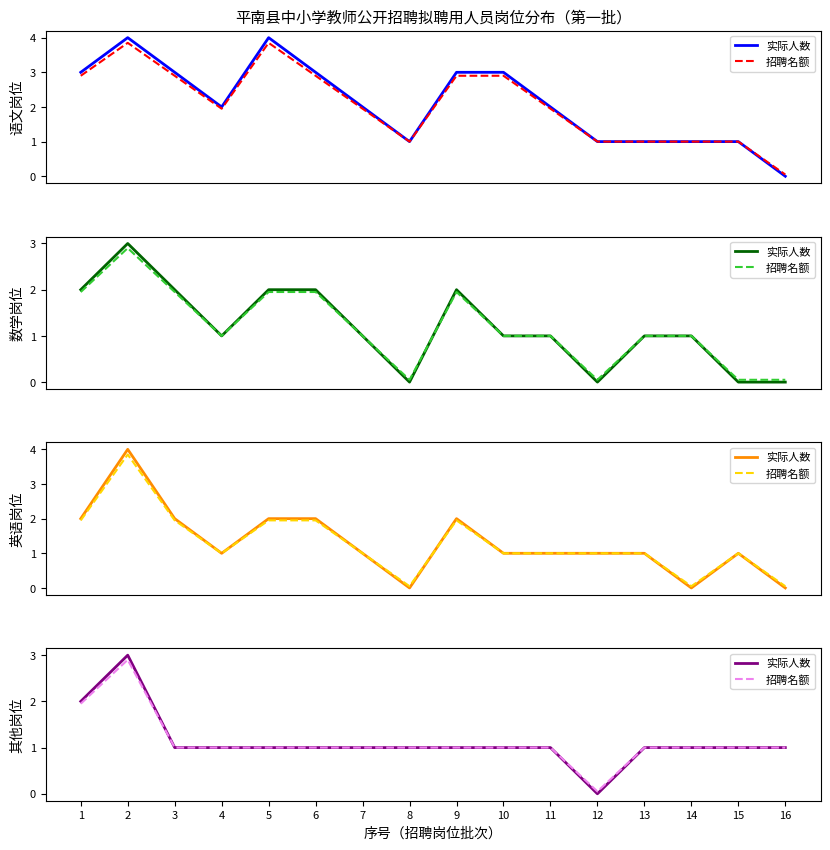

Read the 实际人数 value at 10.

1.0